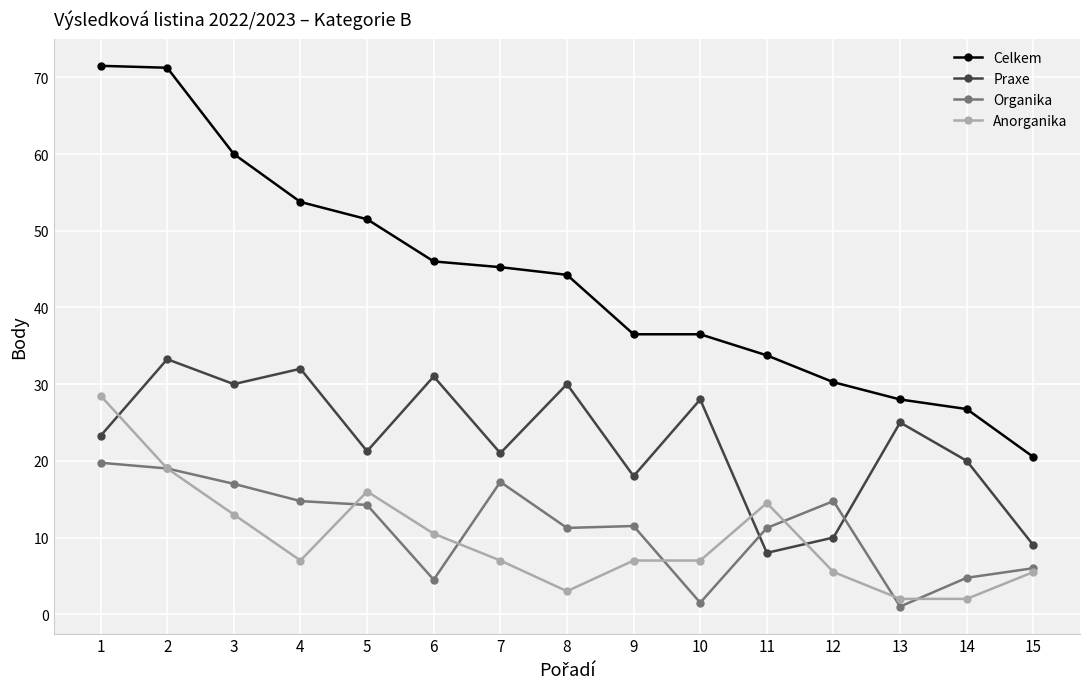

In Praxe, how many points are lower than both neighbors (excluding endpoints)?

5